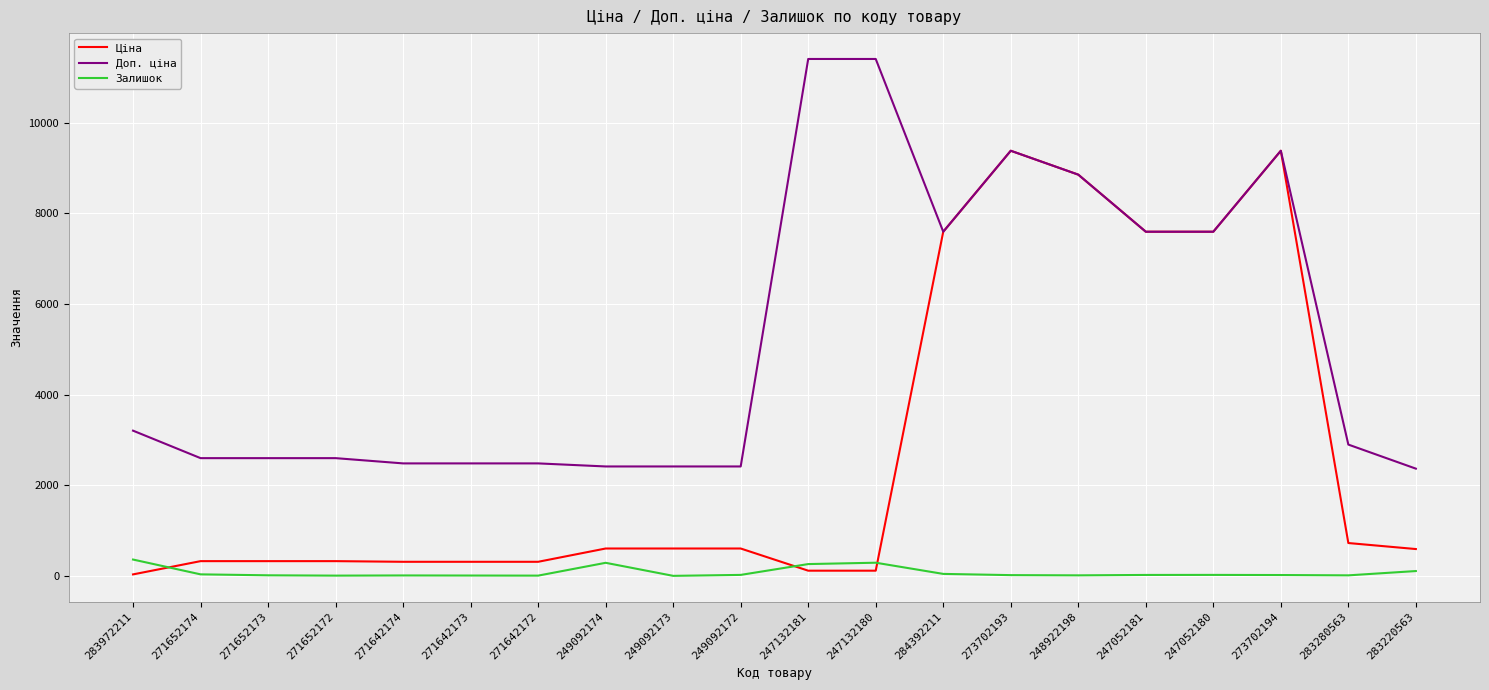

What is the highest value of the Доп. ціна series?

11410.0